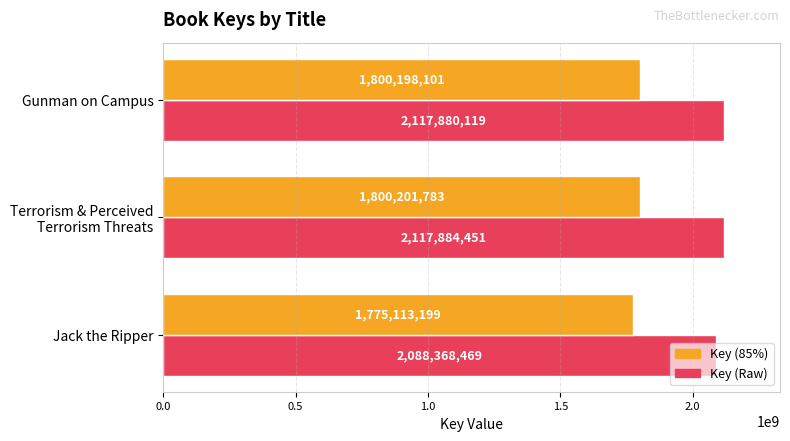

What is the difference between the maximum and minimum values in the Key (Raw) series?

29515982.0